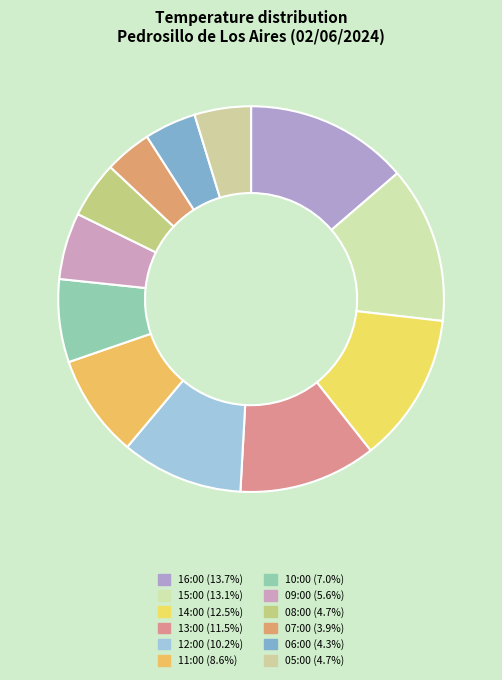

Count the number of slices in the pie.

12